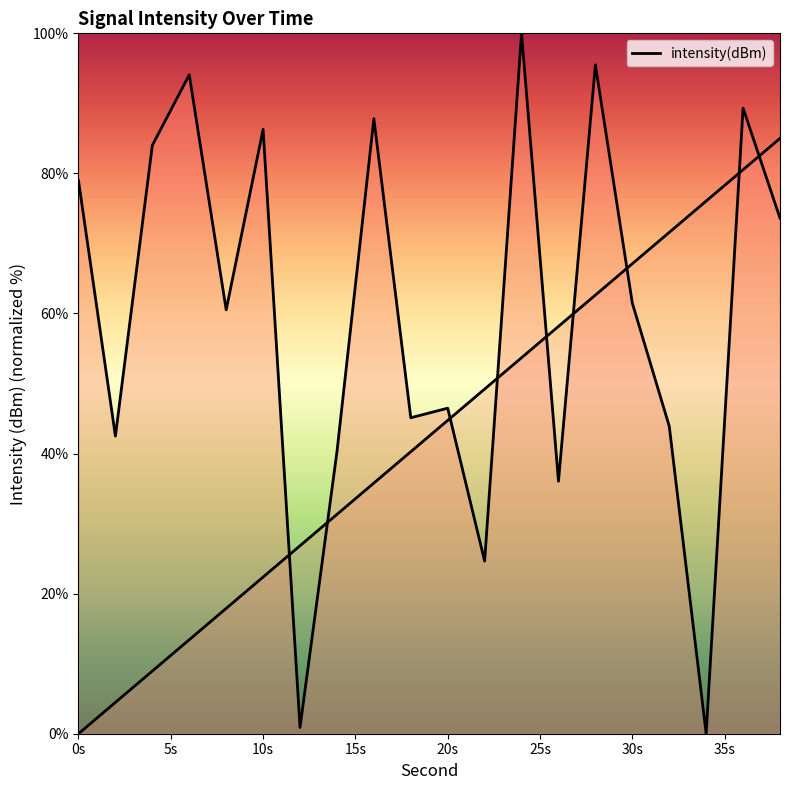

What is the difference between the values at 0 and 18?

33.9